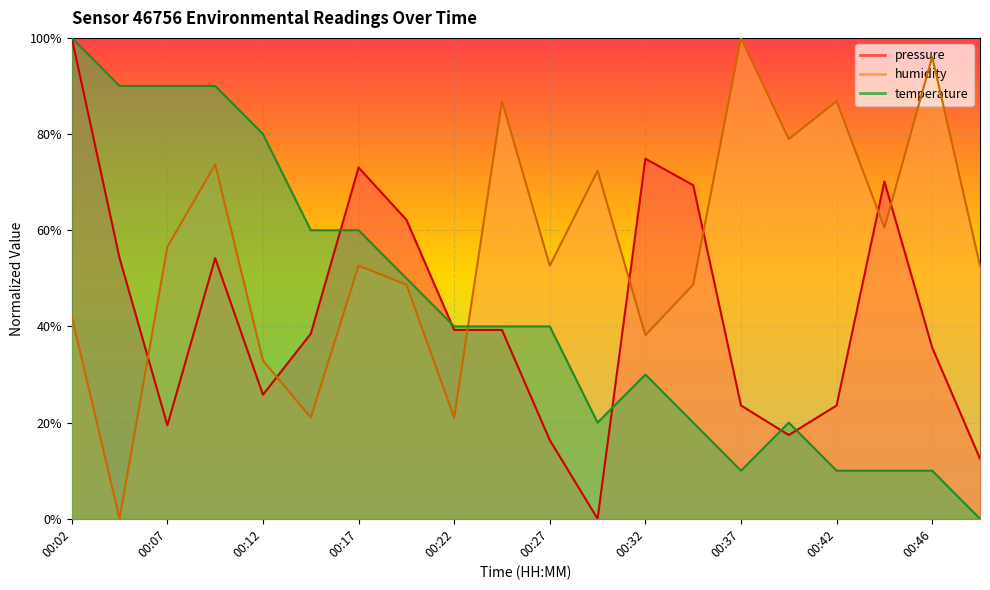

How many pressure values are between 0 and 1?

20